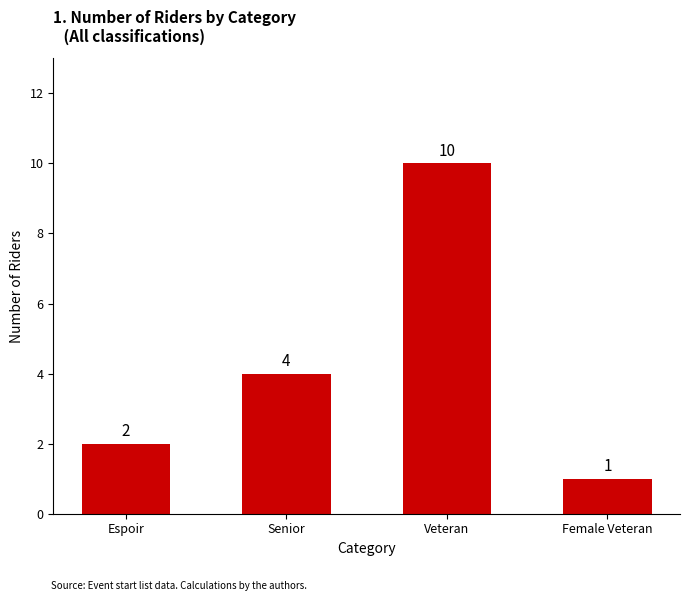

What is the ratio of the value at Veteran to the value at Senior?

2.5